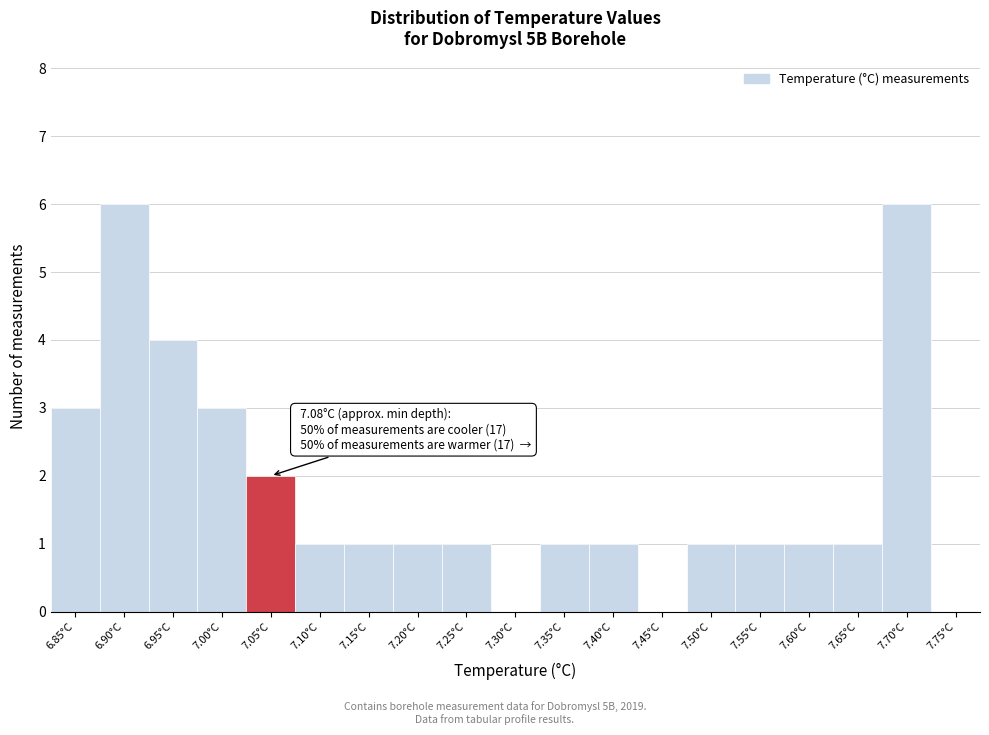

Reading left to right, extract all data points from this chart.

6.85°C=3	6.90°C=6	6.95°C=4	7.00°C=3	7.05°C=2	7.10°C=1	7.15°C=1	7.20°C=1	7.25°C=1	7.30°C=0	7.35°C=1	7.40°C=1	7.45°C=0	7.50°C=1	7.55°C=1	7.60°C=1	7.65°C=1	7.70°C=6	7.75°C=0